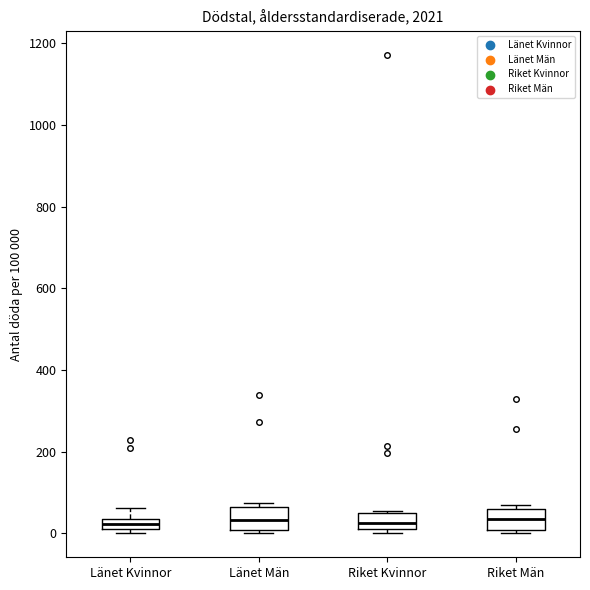

Where is the upper edge of the box for Riket Kvinnor on the y-axis? The values are not printed on the chart, so give them approximately, as read against the axis.

60